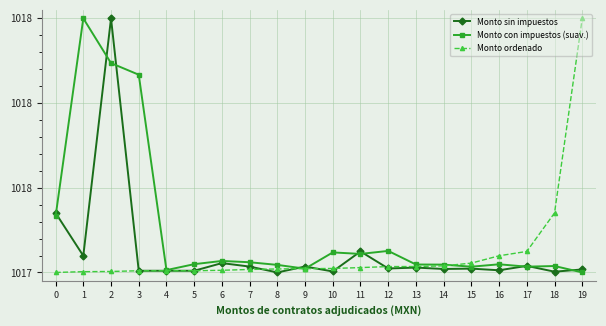

After their last crossing, which series has the higher values: Monto con impuestos (suav.) or Monto ordenado?

Monto ordenado